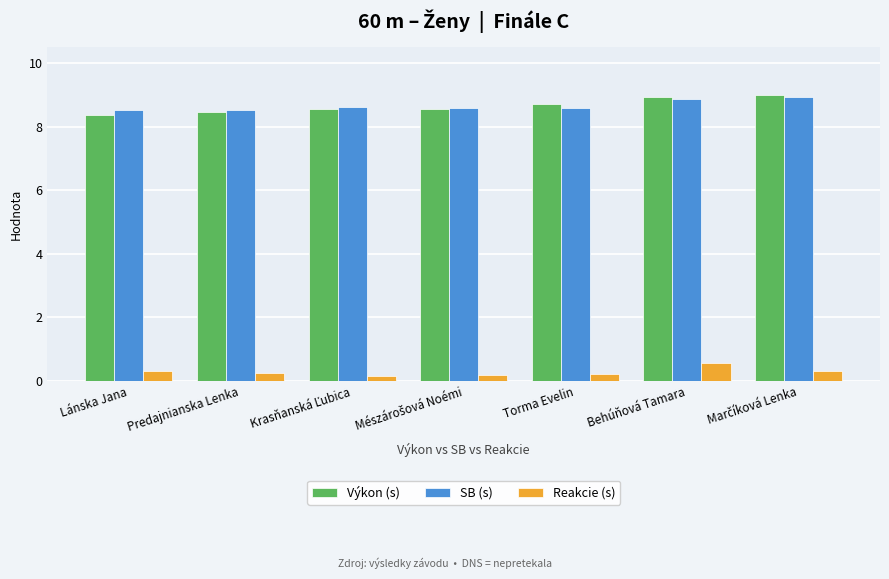

What is the label of the 5th bar from the left?

Torma Evelin